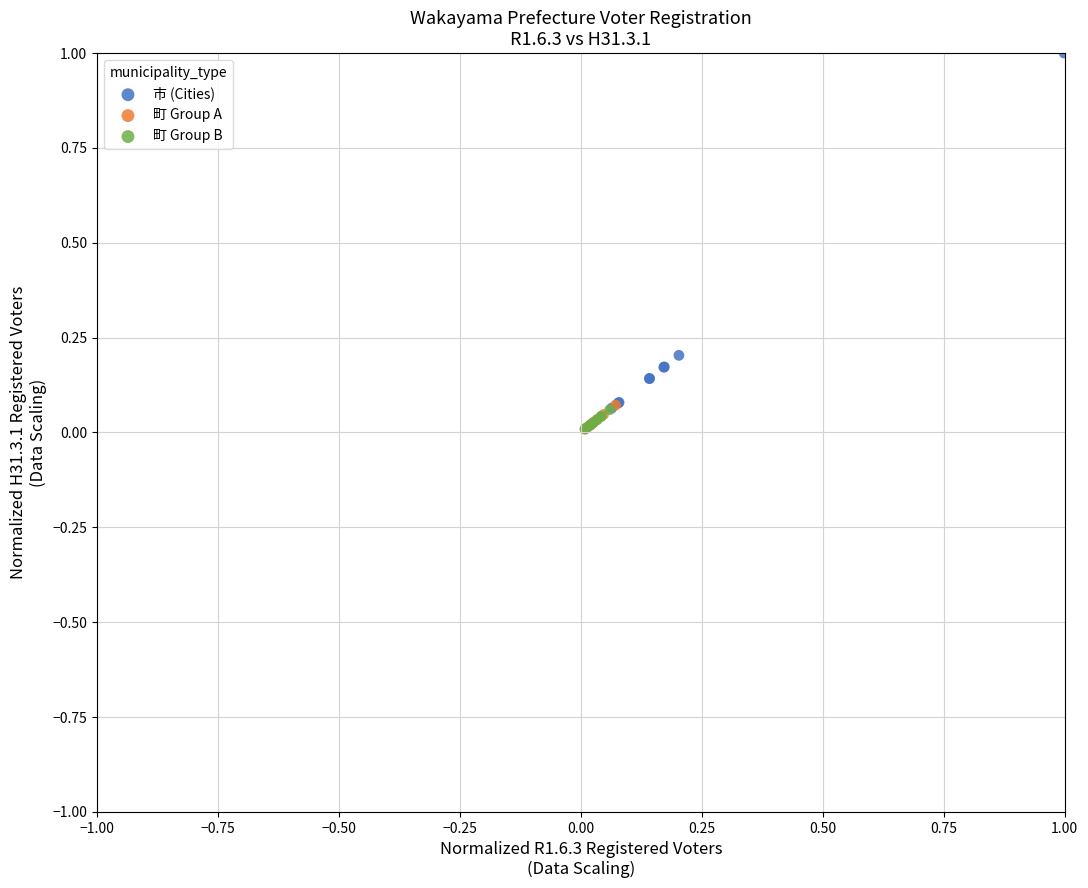

Which series reaches the maximum Y coordinate?

市 (Cities)